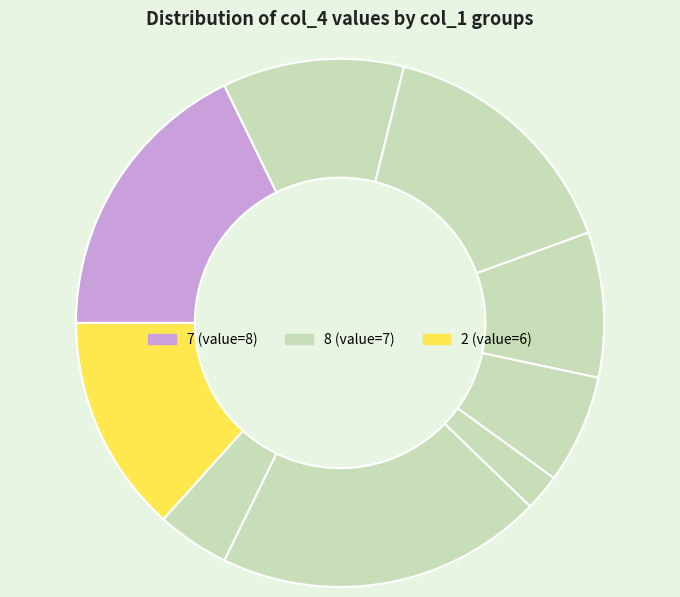

Rank the categories by value from lowest to highest.

4, 6, 9, 2, 2, 6, 9, 8, 7, 3